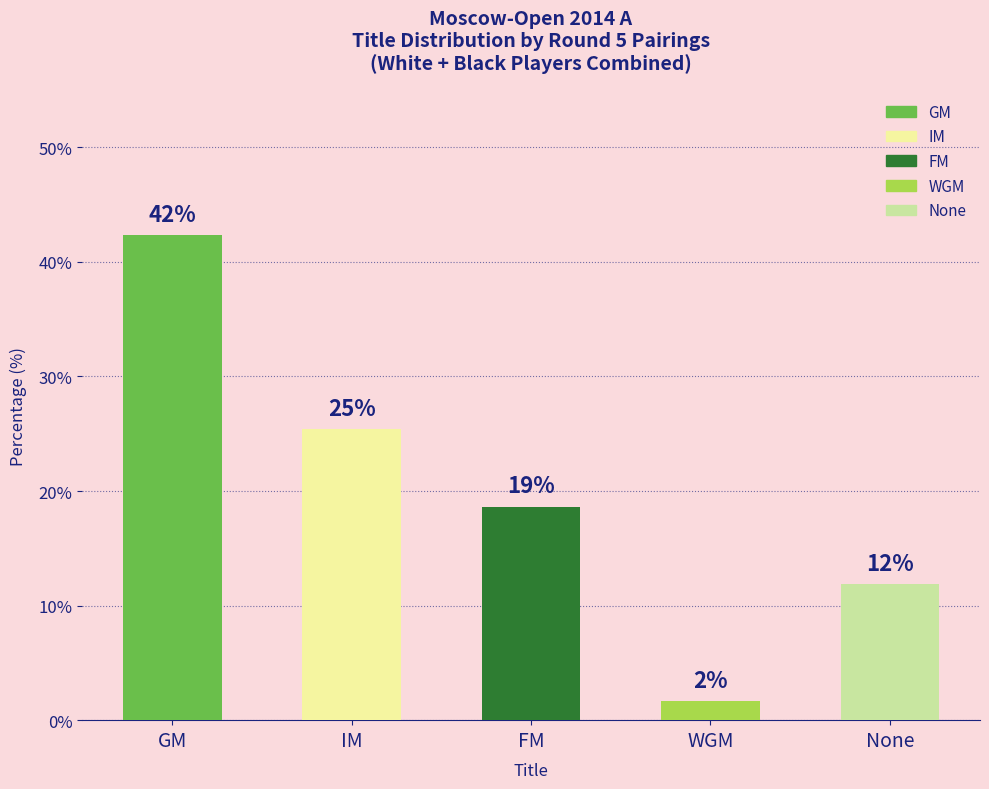

What is the ratio of the value at GM to the value at IM?

1.7